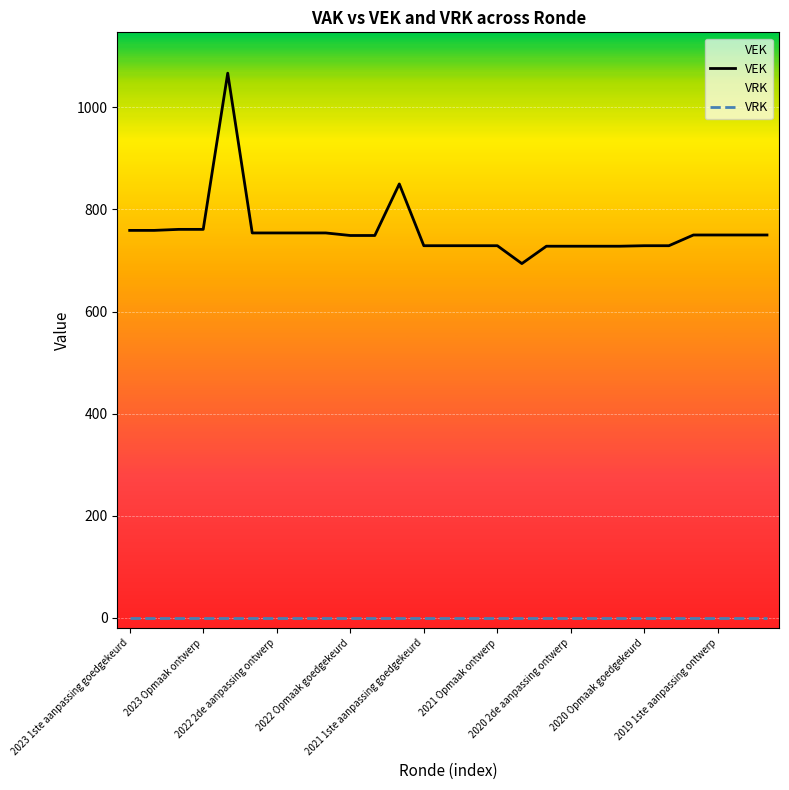

Which series has the widest spread of values?

VEK